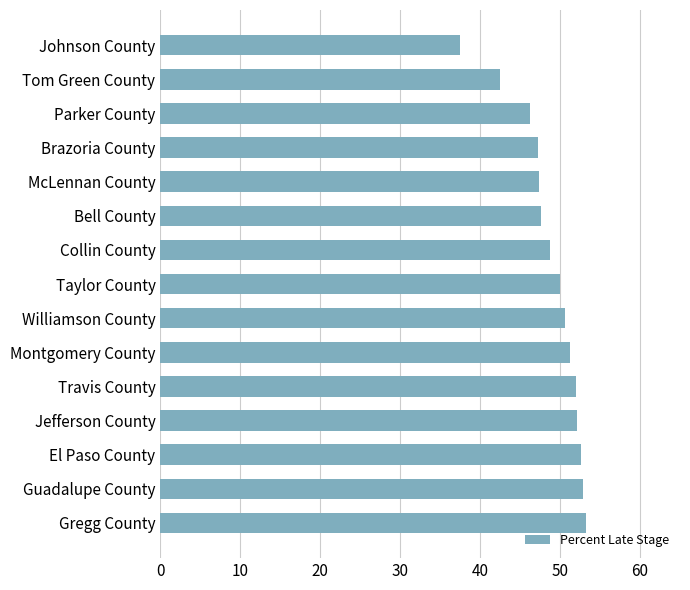

Approximately how many times larger is the value at Gregg County compared to Travis County?

1.0